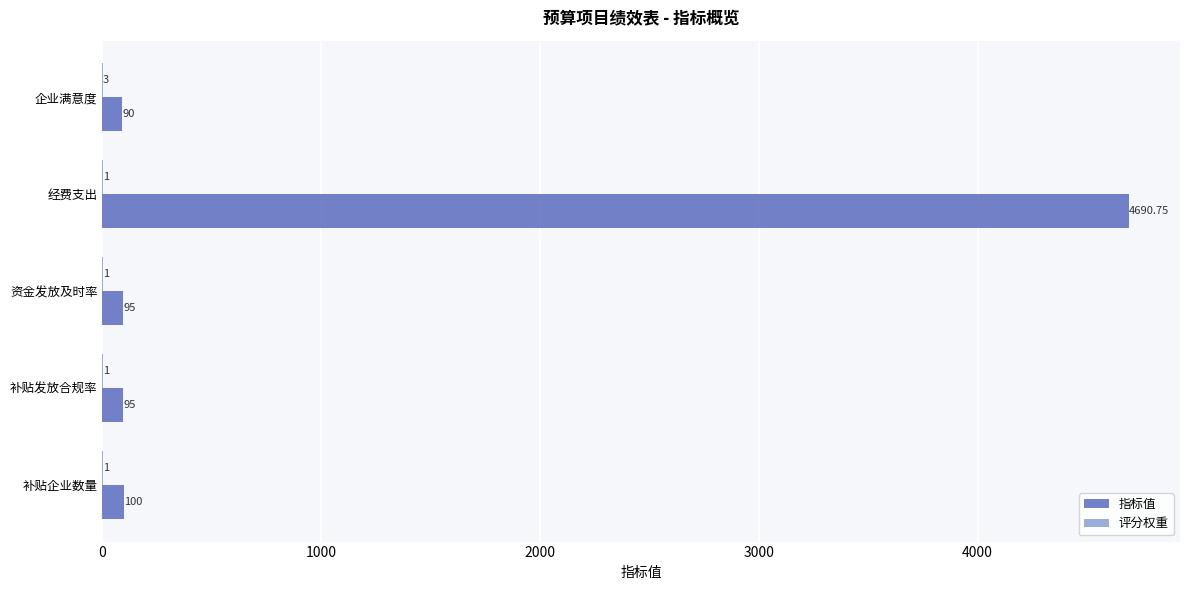

Which series has the largest total across all categories?

指标值